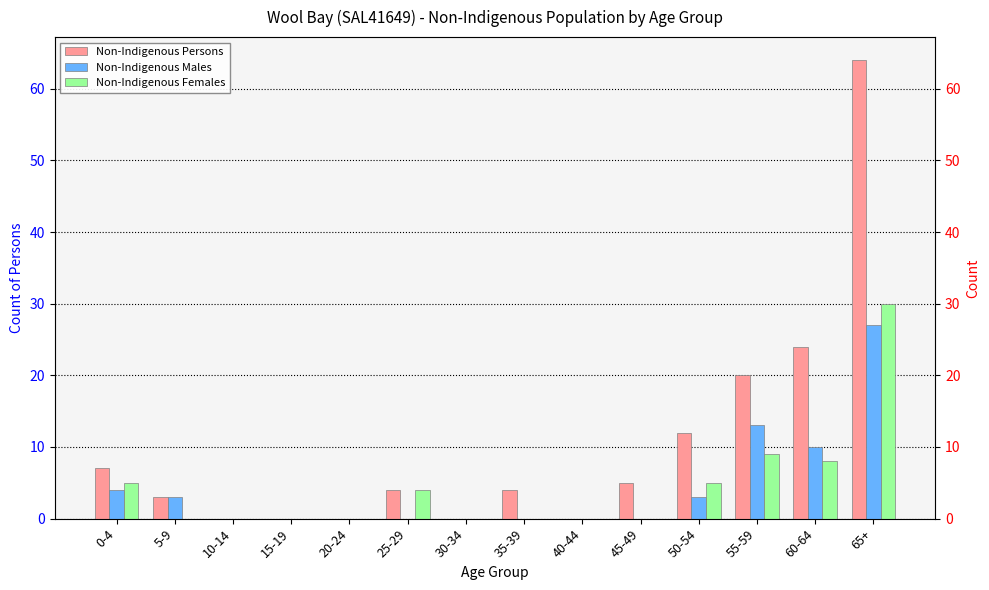

How many values in Non-Indigenous Females are above zero?

6